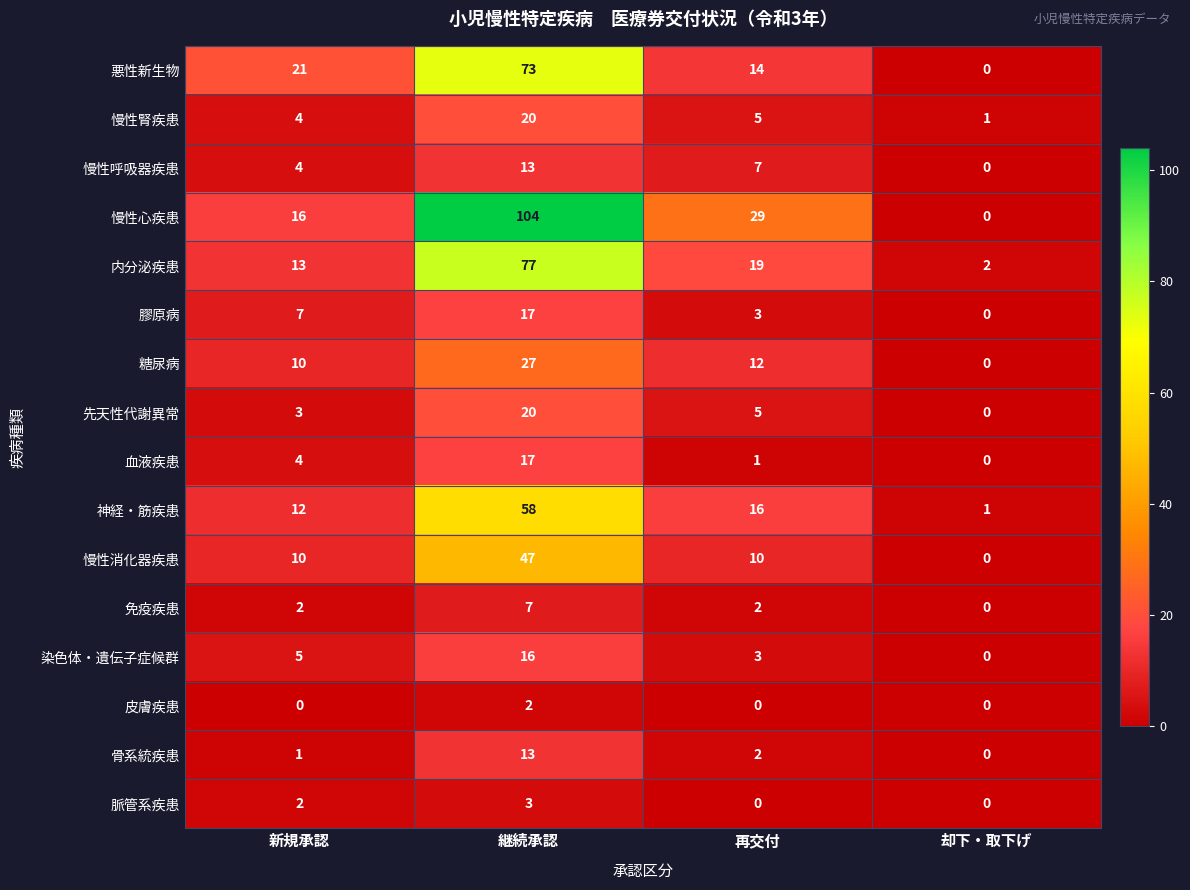

At how many categories does at least one series exceed 102?

1